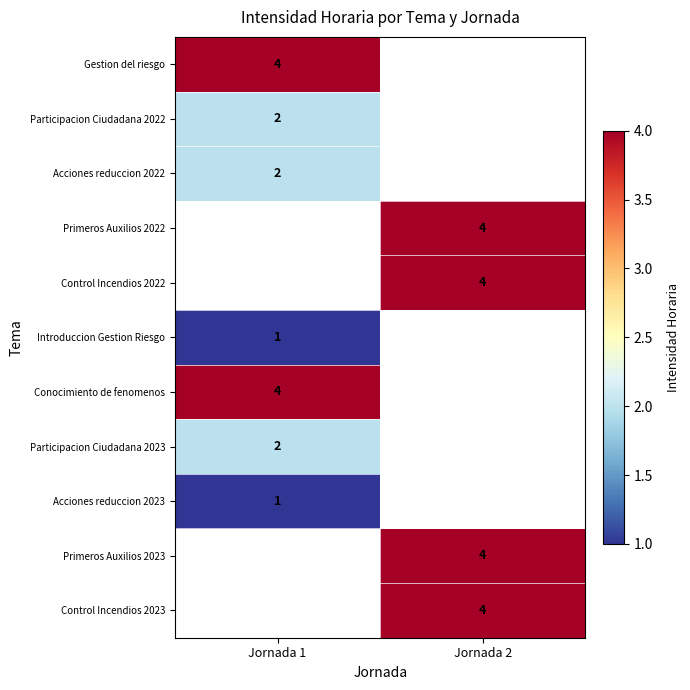

The value of Gestion del riesgo at Jornada 1 is 7. True or false?

False